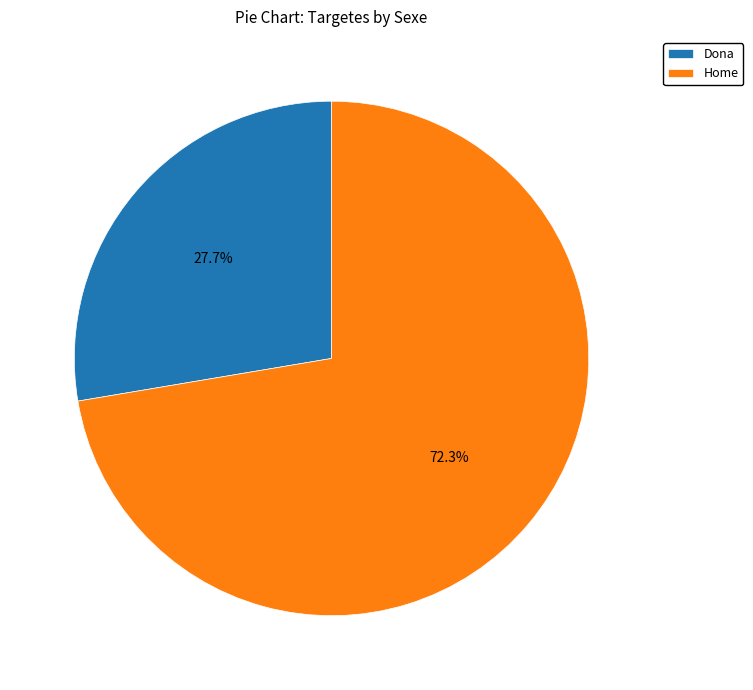

Does Dona account for over 50% of the chart?

No